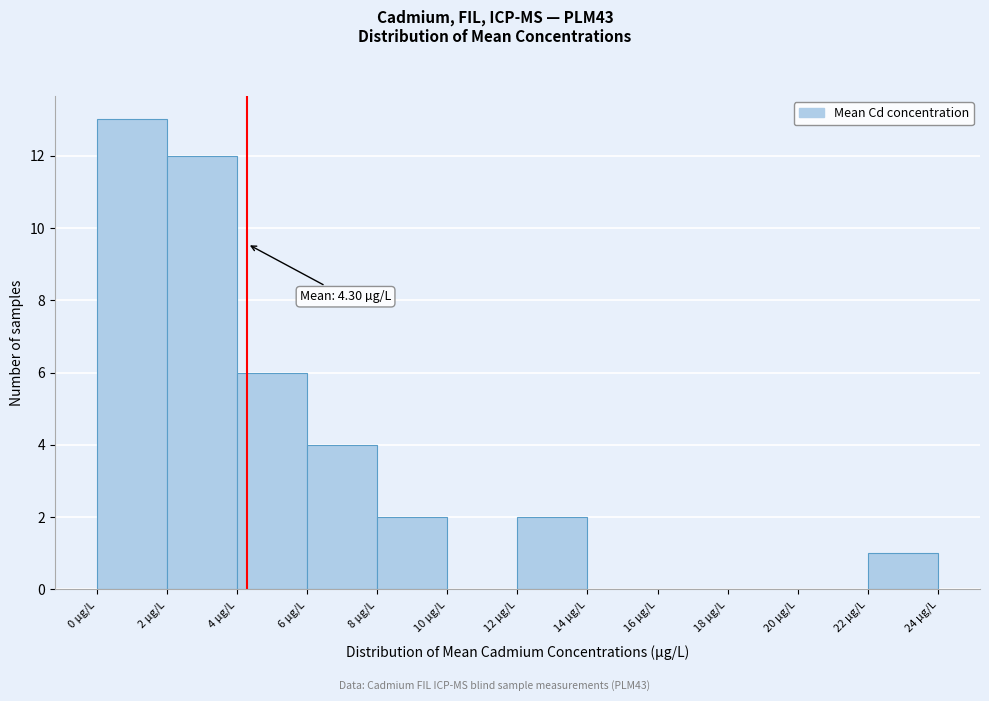

Over which range of the x-axis is the bar tallest?

0 to 2